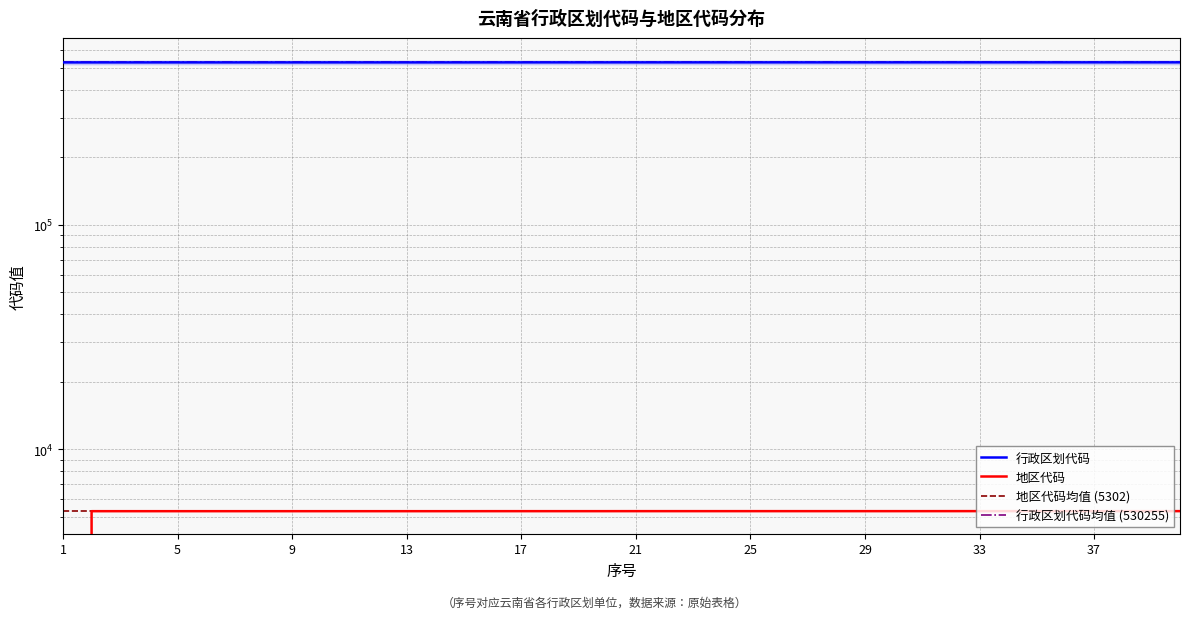

List the series in order of their overall mean, highest first.

行政区划代码, 地区代码